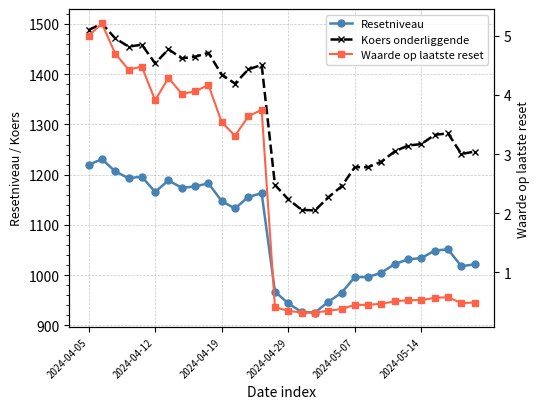

True or false: Resetniveau and Koers onderliggende cross at least once.

False